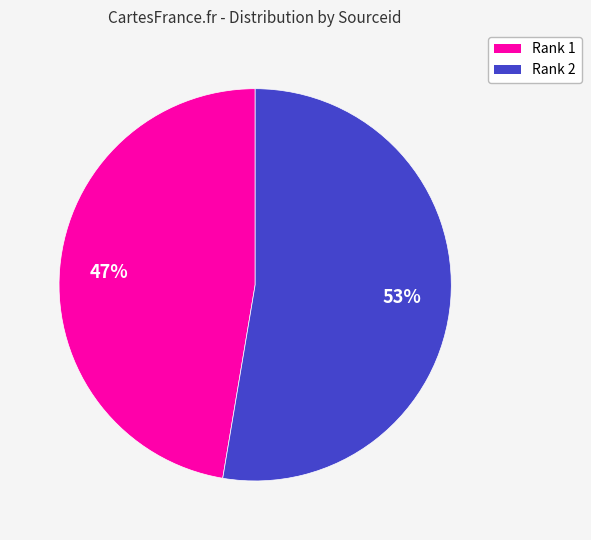

Is it true that Rank 2 is 41% of the pie?

False